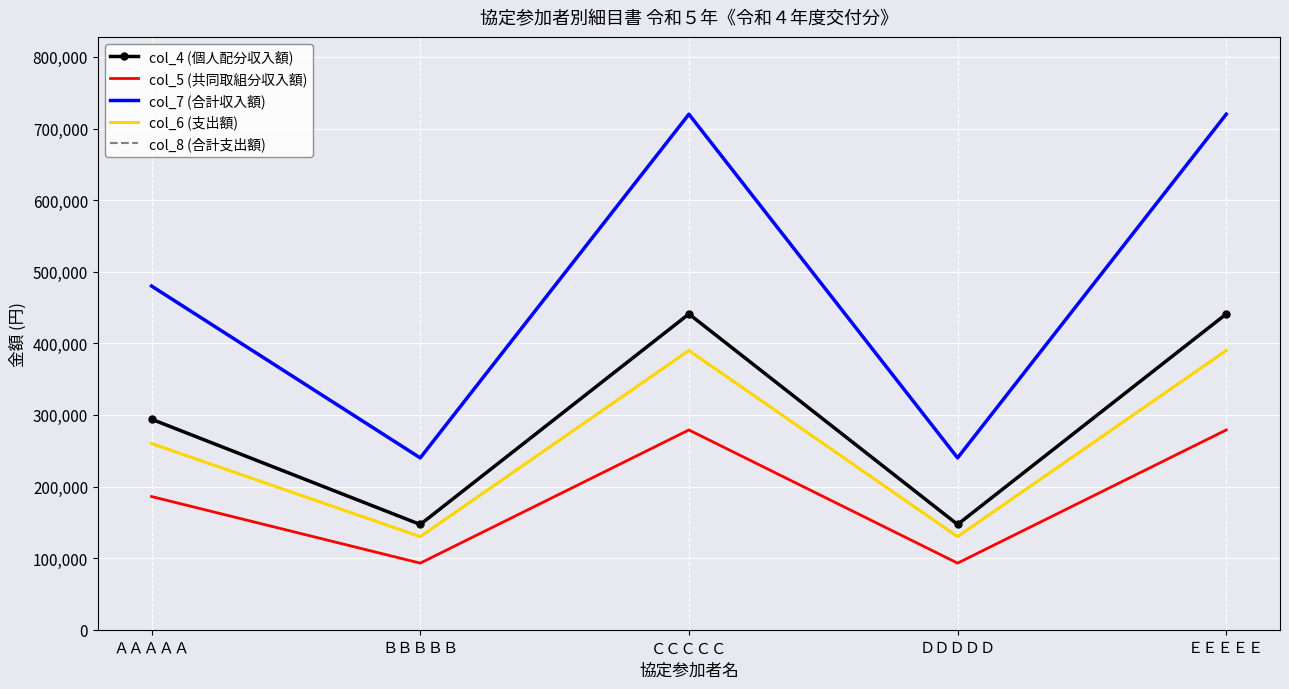

Reading left to right, list all the values displayed in this chart.

col_4 (個人配分収入額): ＡＡＡＡＡ=294000	ＢＢＢＢＢ=147000	ＣＣＣＣＣ=441000	ＤＤＤＤＤ=147000	ＥＥＥＥＥ=441000
col_5 (共同取組分収入額): ＡＡＡＡＡ=186000	ＢＢＢＢＢ=93000	ＣＣＣＣＣ=279000	ＤＤＤＤＤ=93000	ＥＥＥＥＥ=279000
col_7 (合計収入額): ＡＡＡＡＡ=480000	ＢＢＢＢＢ=240000	ＣＣＣＣＣ=720000	ＤＤＤＤＤ=240000	ＥＥＥＥＥ=720000
col_6 (支出額): ＡＡＡＡＡ=260000	ＢＢＢＢＢ=130000	ＣＣＣＣＣ=390000	ＤＤＤＤＤ=130000	ＥＥＥＥＥ=390000
col_8 (合計支出額): ＡＡＡＡＡ=260000	ＢＢＢＢＢ=130000	ＣＣＣＣＣ=390000	ＤＤＤＤＤ=130000	ＥＥＥＥＥ=390000